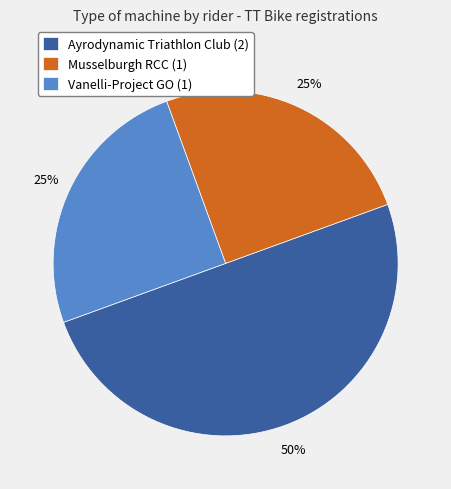

What percentage is the Ayrodynamic Triathlon Club (2) slice, to the nearest percent?

50%